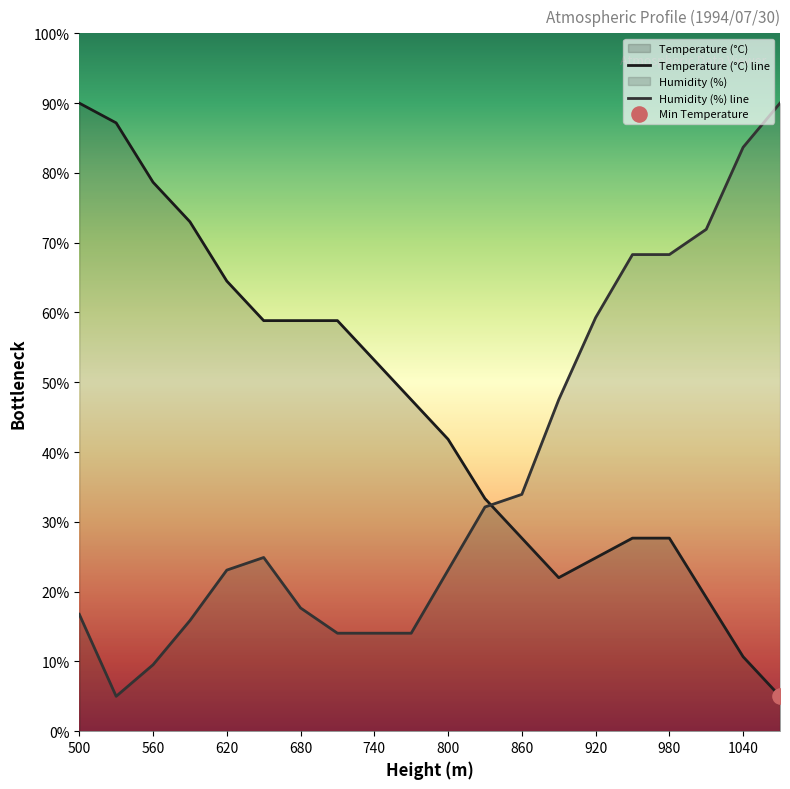

What is the total value across all series at 830?

65.5